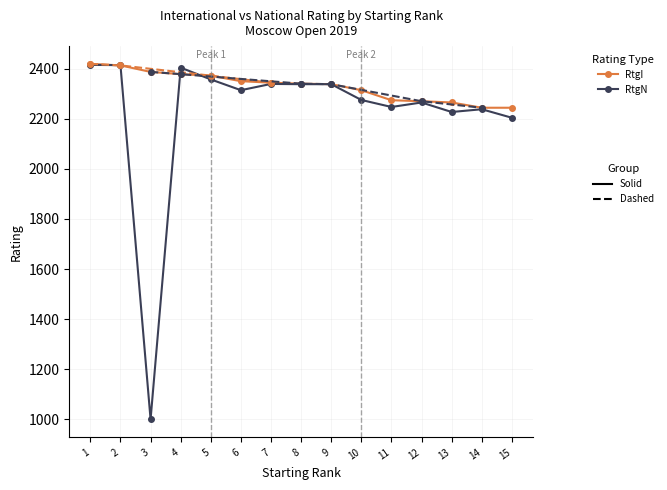

Reading left to right, transcribe all the data shown in this chart.

RtgI: 1=2419	2=2413	3=2387	4=2378	5=2372	6=2350	7=2344	8=2340	9=2338	10=2314	11=2274	12=2270	13=2265	14=2244	15=2244
RtgN: 1=2415	2=2414	3=1000	4=2404	5=2357	6=2314	7=2339	8=2338	9=2338	10=2275	11=2247	12=2265	13=2227	14=2238	15=2204